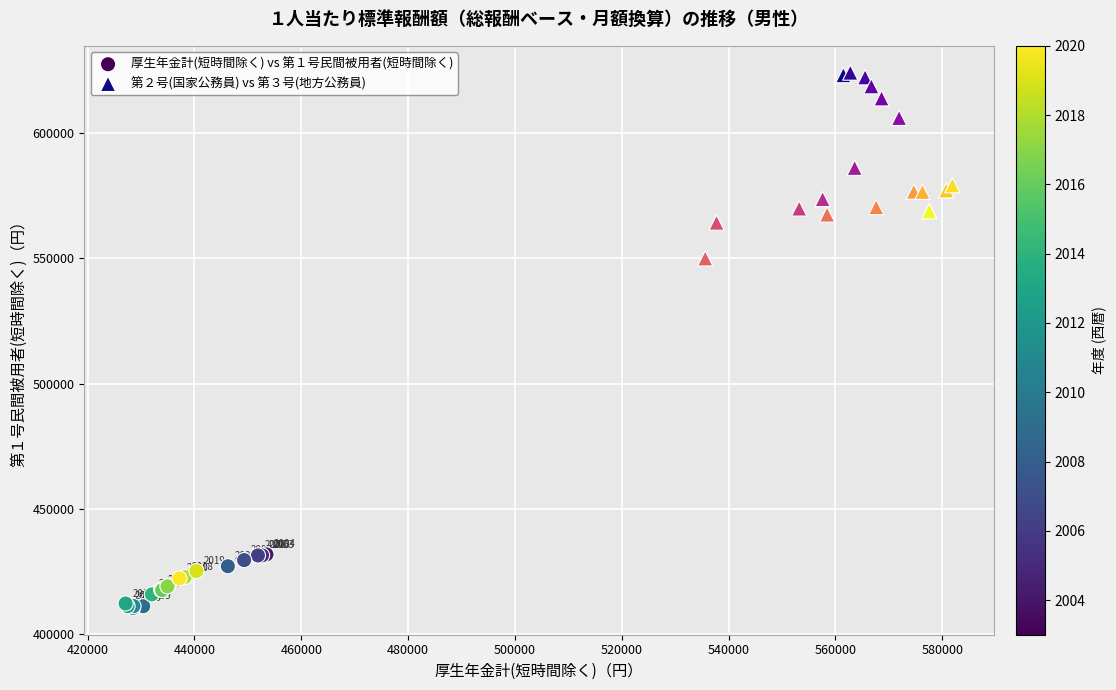

Which series contains the highest Y value?

第２号(国家公務員) vs 第３号(地方公務員)